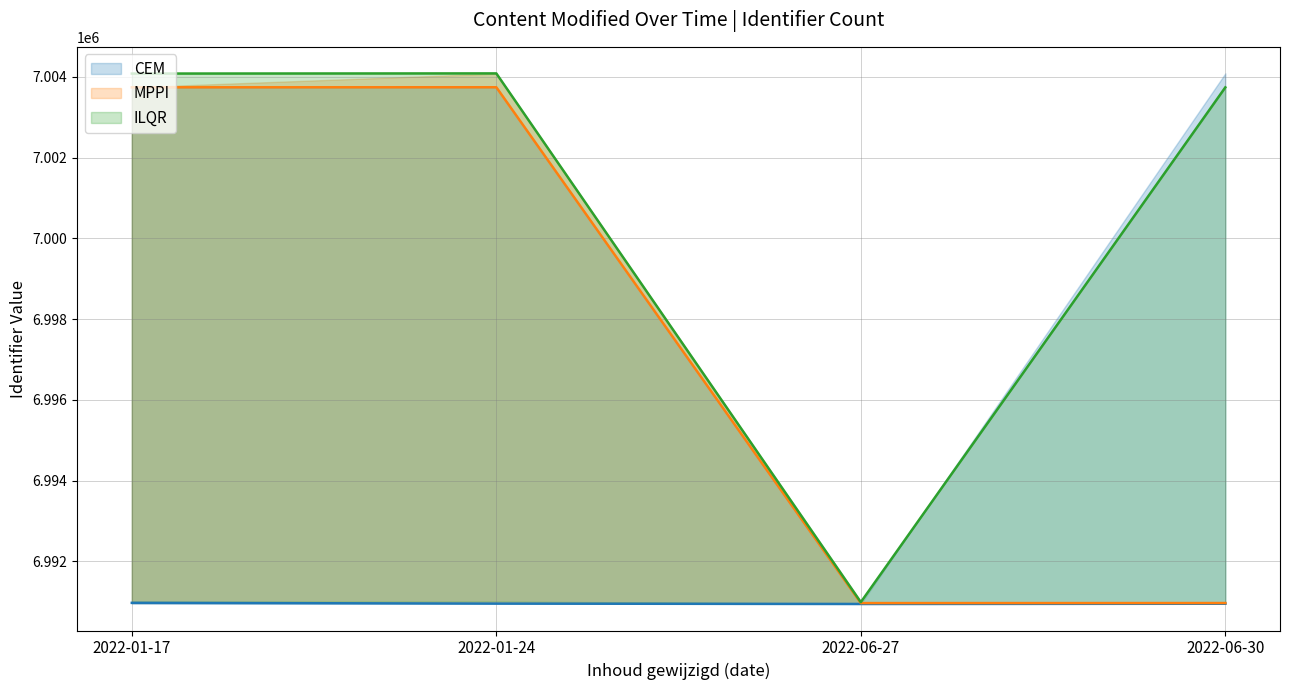

At which label does MPPI_mean first exceed 7003742?

2022-01-24